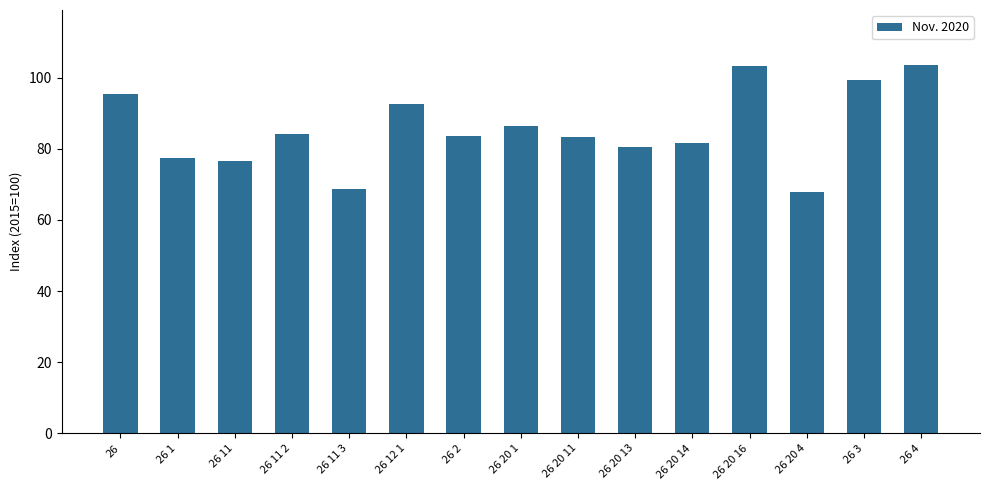

What is the label of the 10th bar from the right?

26 12 1